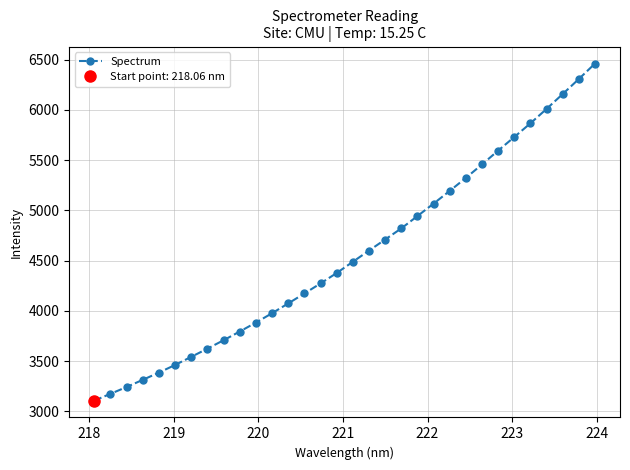

What is the value of the Spectrum point at the 25th from the left?

5457.2